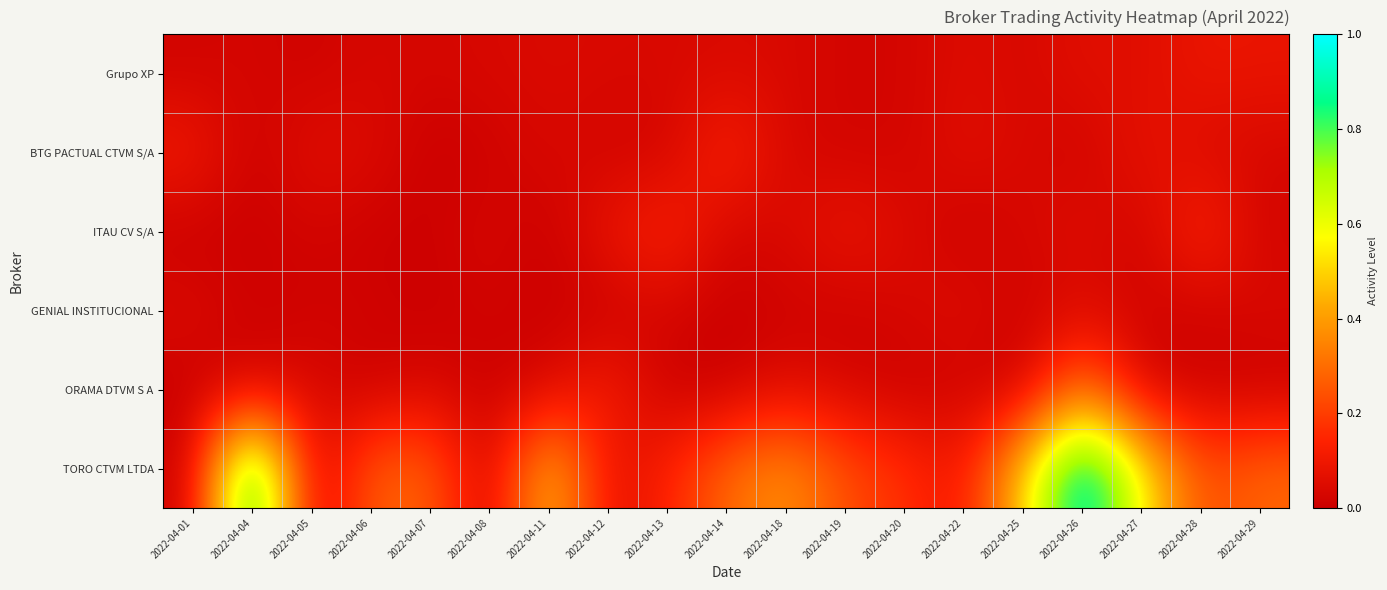

Between 2022-04-04 and 2022-04-26, which is larger?

2022-04-26